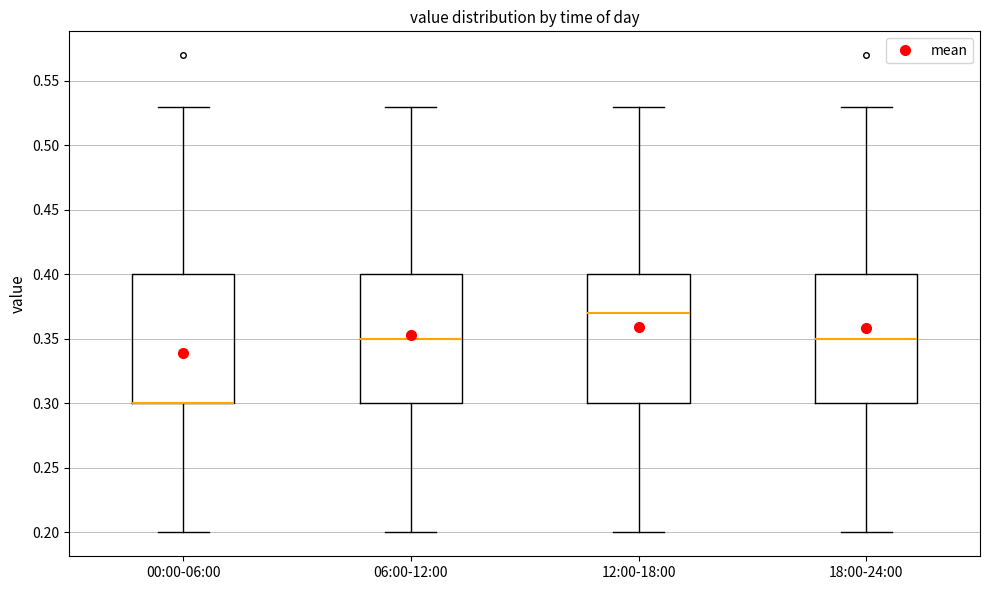

Where does the median line of the box for 06:00-12:00 sit on the y-axis? The values are not printed on the chart, so give them approximately, as read against the axis.

0.35